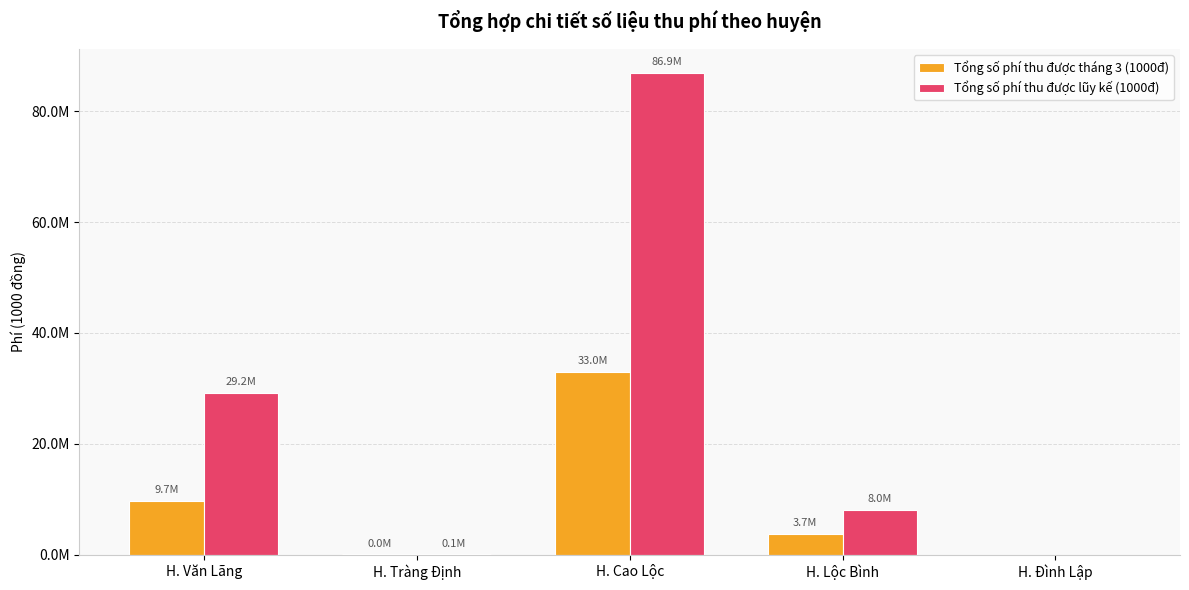

What are all the series names shown in the legend?

Tổng số phí thu được tháng 3 (1000đ), Tổng số phí thu được lũy kế (1000đ)